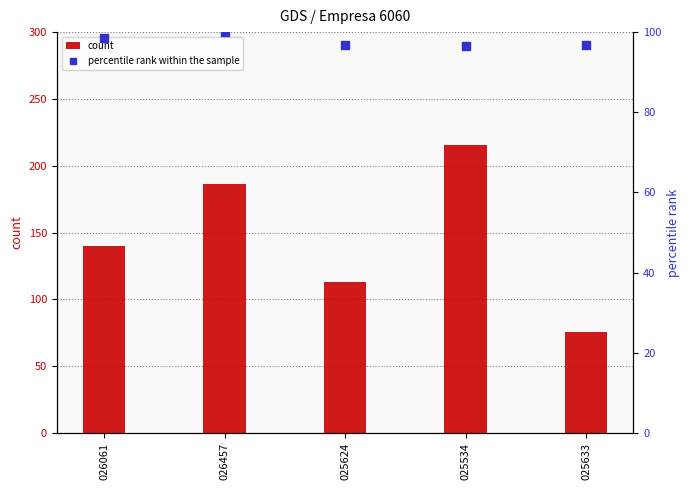

Which series has the largest total across all categories?

count